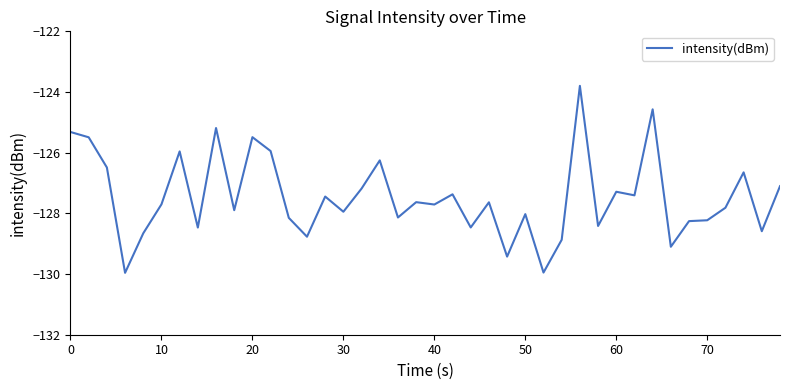

What is the greatest value displayed?

-123.8